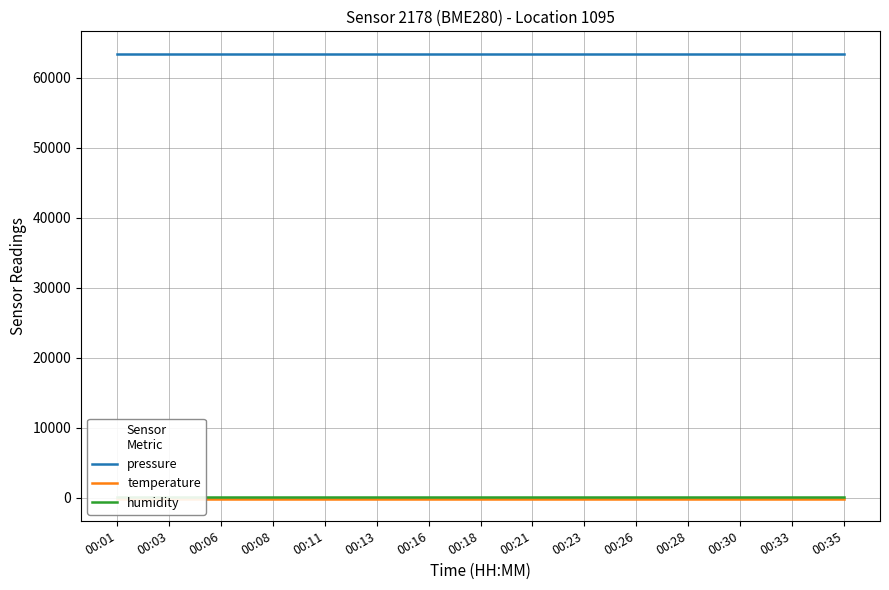

Reading right to left, extract all data points from this chart.

pressure: 00:35=63430.6	00:33=63430.6	00:30=63430.6	00:28=63430.6	00:26=63430.6	00:23=63430.6	00:21=63430.6	00:18=63430.6	00:16=63430.6	00:13=63430.6	00:11=63430.6	00:08=63430.6	00:06=63430.6	00:03=63430.6	00:01=63430.6
temperature: 00:35=-142.4	00:33=-142.4	00:30=-142.4	00:28=-142.4	00:26=-142.4	00:23=-142.4	00:21=-142.4	00:18=-142.4	00:16=-142.4	00:13=-142.4	00:11=-142.4	00:08=-142.4	00:06=-142.4	00:03=-142.4	00:01=-142.4
humidity: 00:35=100.0	00:33=100.0	00:30=100.0	00:28=100.0	00:26=100.0	00:23=100.0	00:21=100.0	00:18=100.0	00:16=100.0	00:13=100.0	00:11=100.0	00:08=100.0	00:06=100.0	00:03=100.0	00:01=100.0